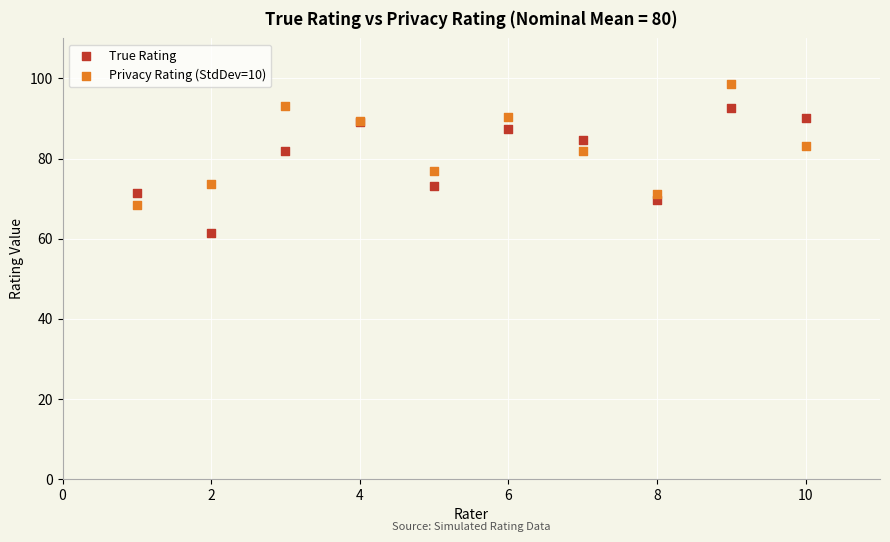

Which series reaches the minimum Y coordinate?

True Rating